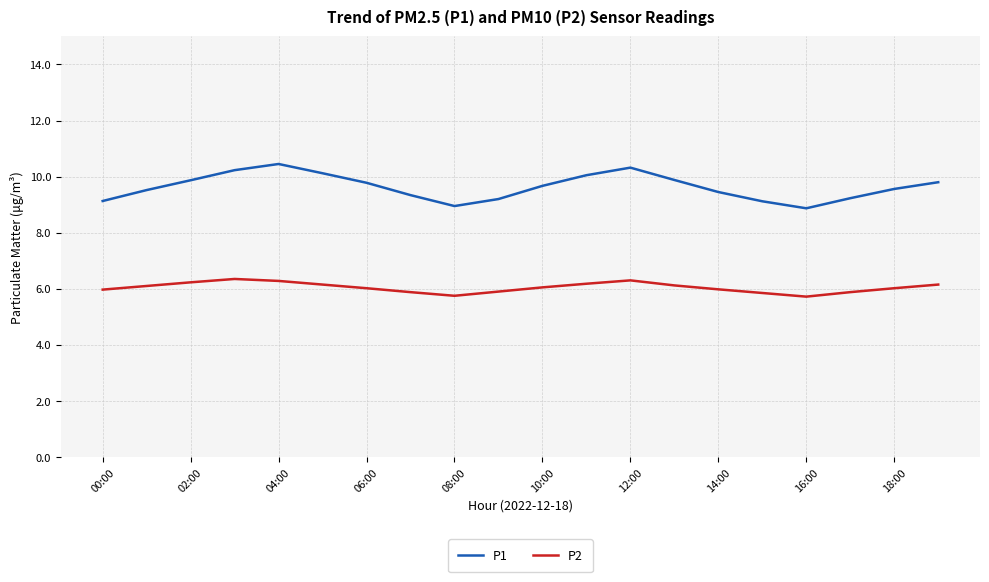

What is the difference between the maximum and minimum values in the P1 series?

1.6